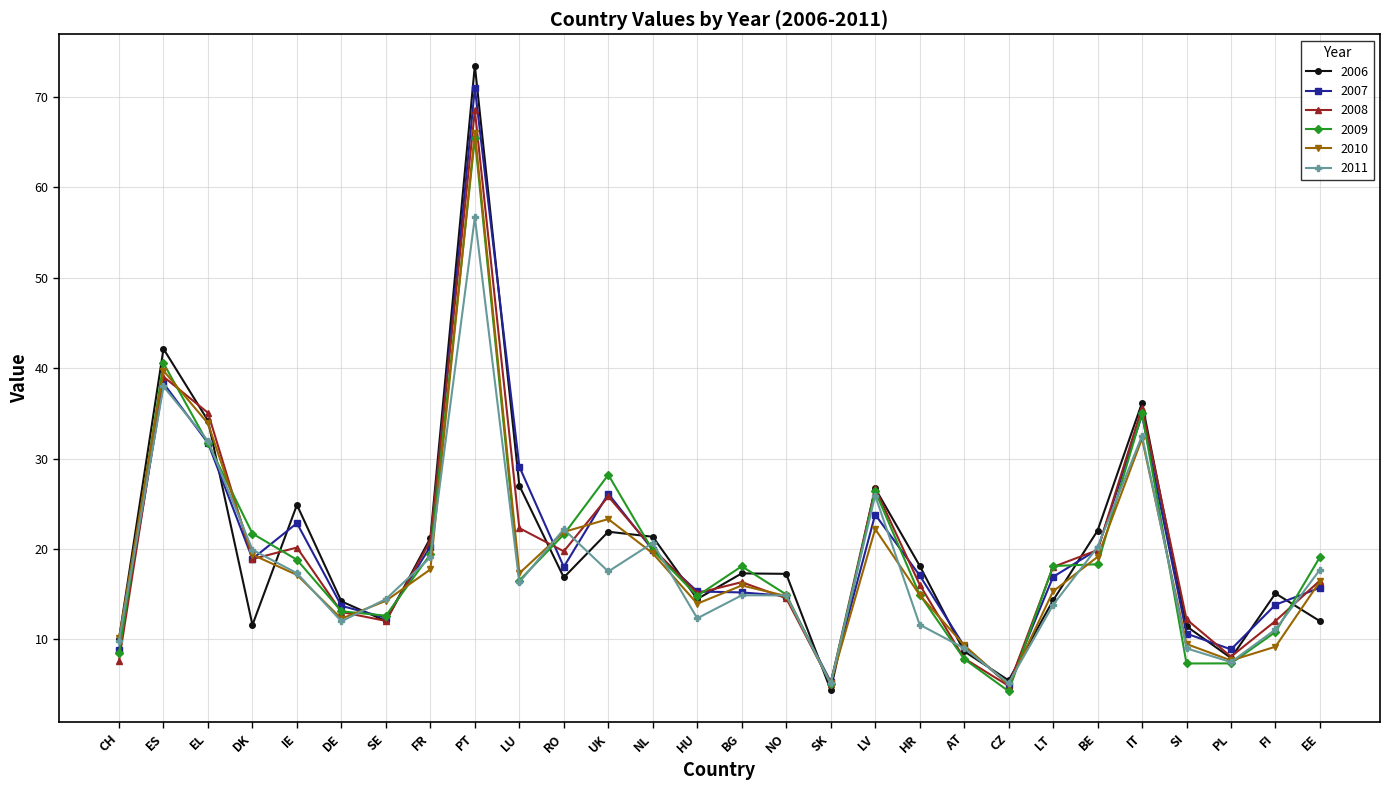

List the series in order of their peak value, lowest first.

2011, 2009, 2010, 2008, 2007, 2006